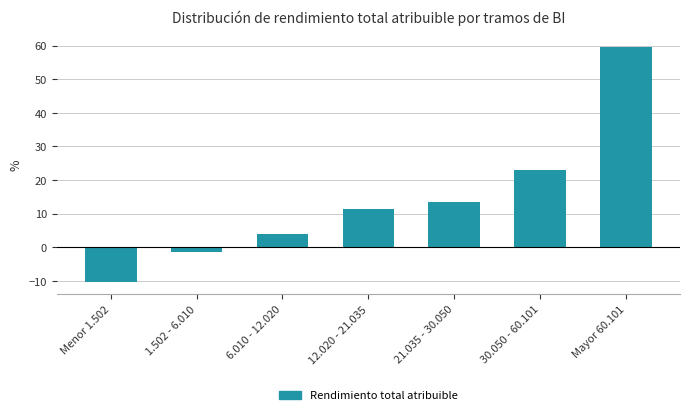

Reading left to right, what are all the values shown in this chart?

-10.5	-1.5	4.0	11.5	13.5	23.0	59.5